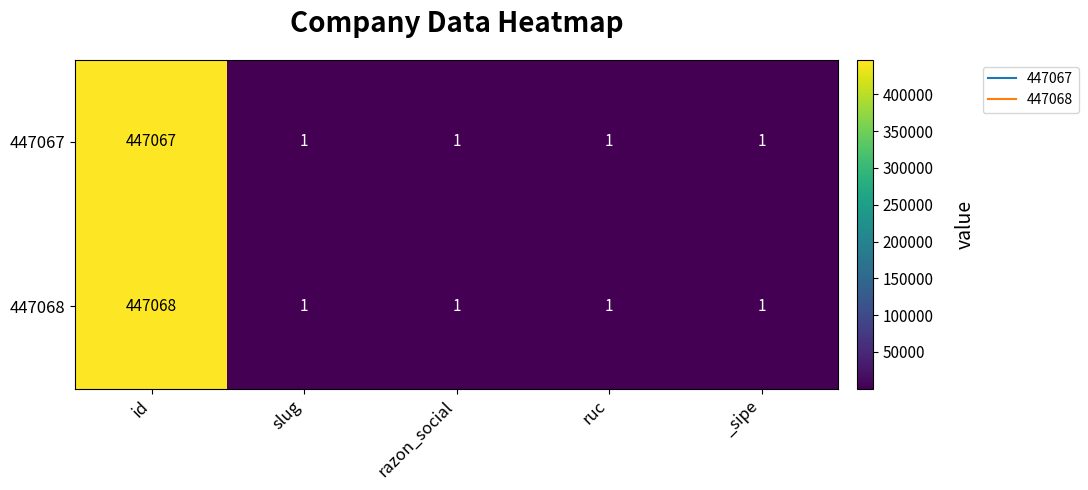

At which category is the sum across all series the highest?

id